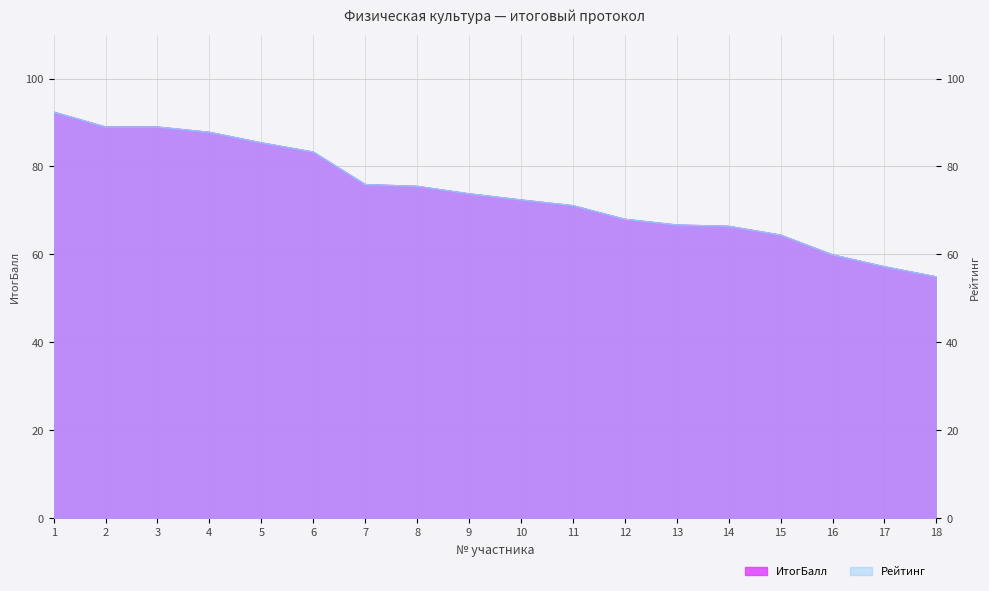

What is the lowest value of the Рейтинг series?

54.9